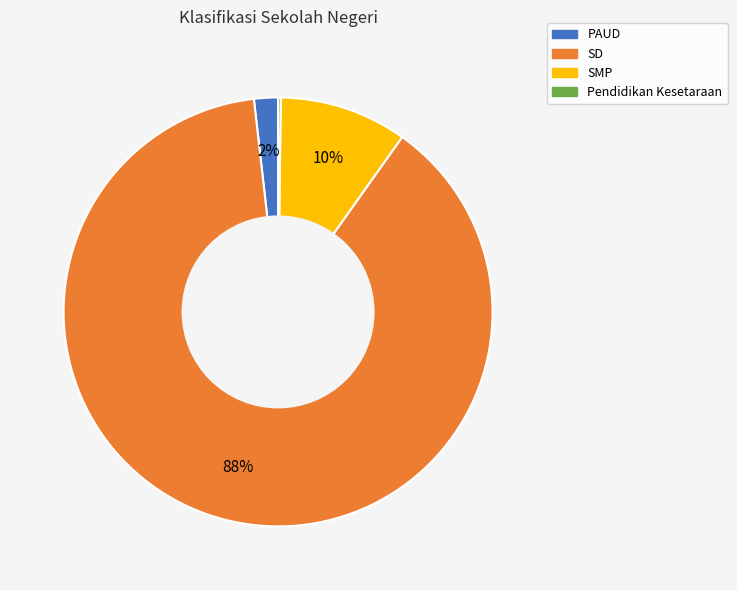

Is PAUD the majority of the pie?

No